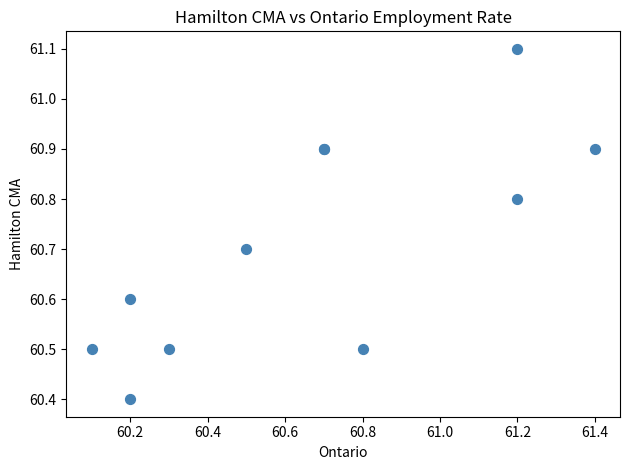

What Y value in the scatter plot is closest to 60?

60.4